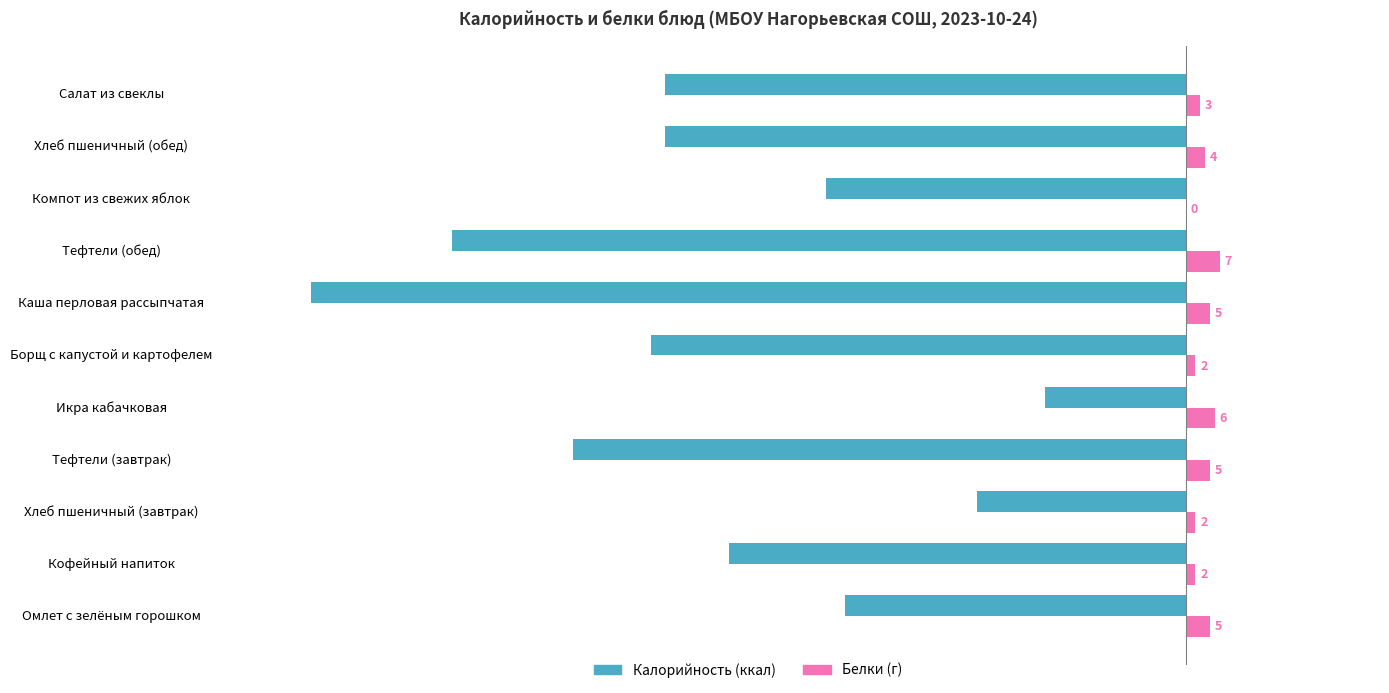

How many categories are shown in the chart?

11